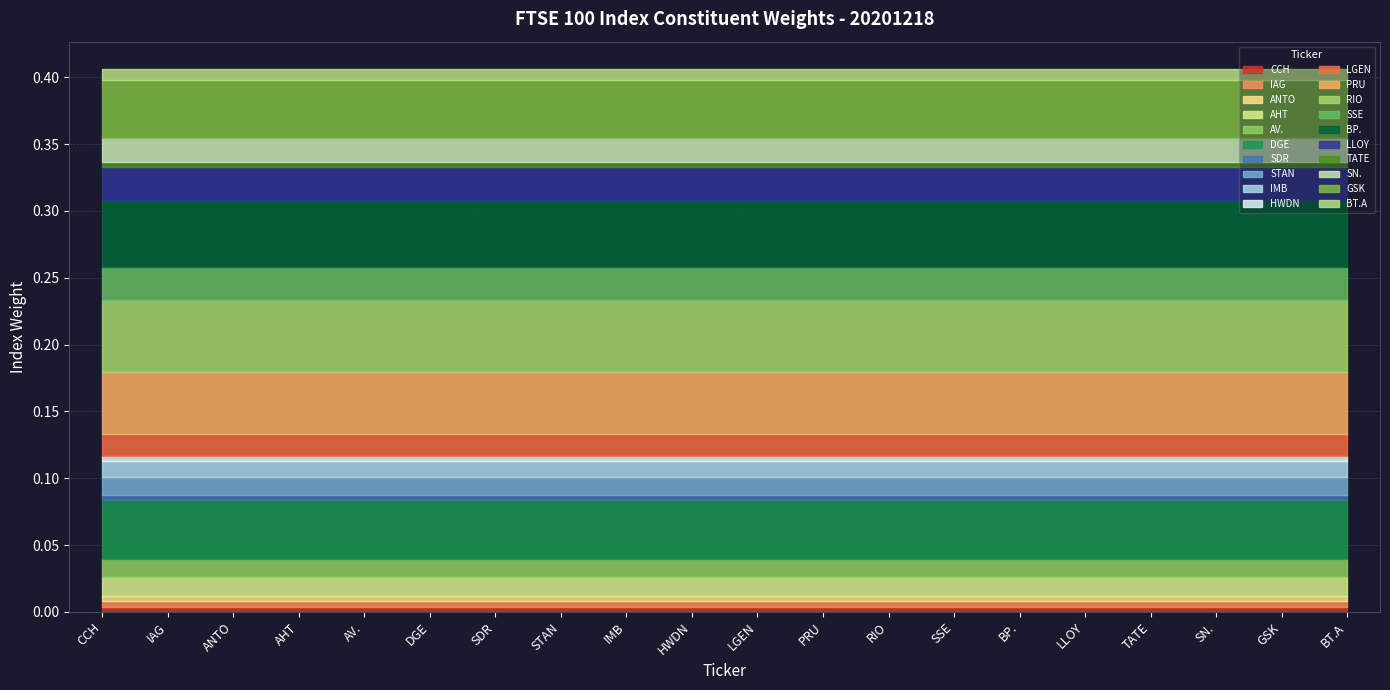

What is the label of the 6th point from the right?

BP.